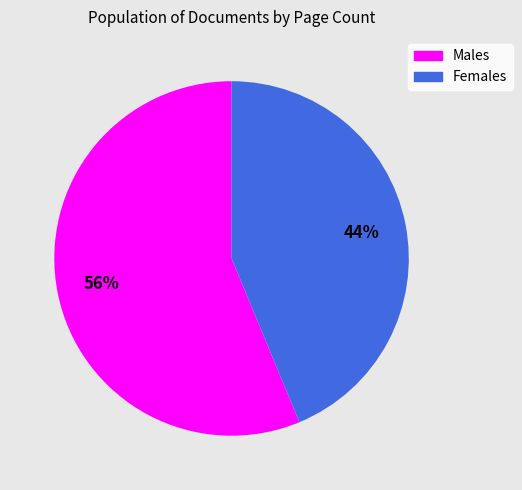

Does any single category account for the majority?

Yes